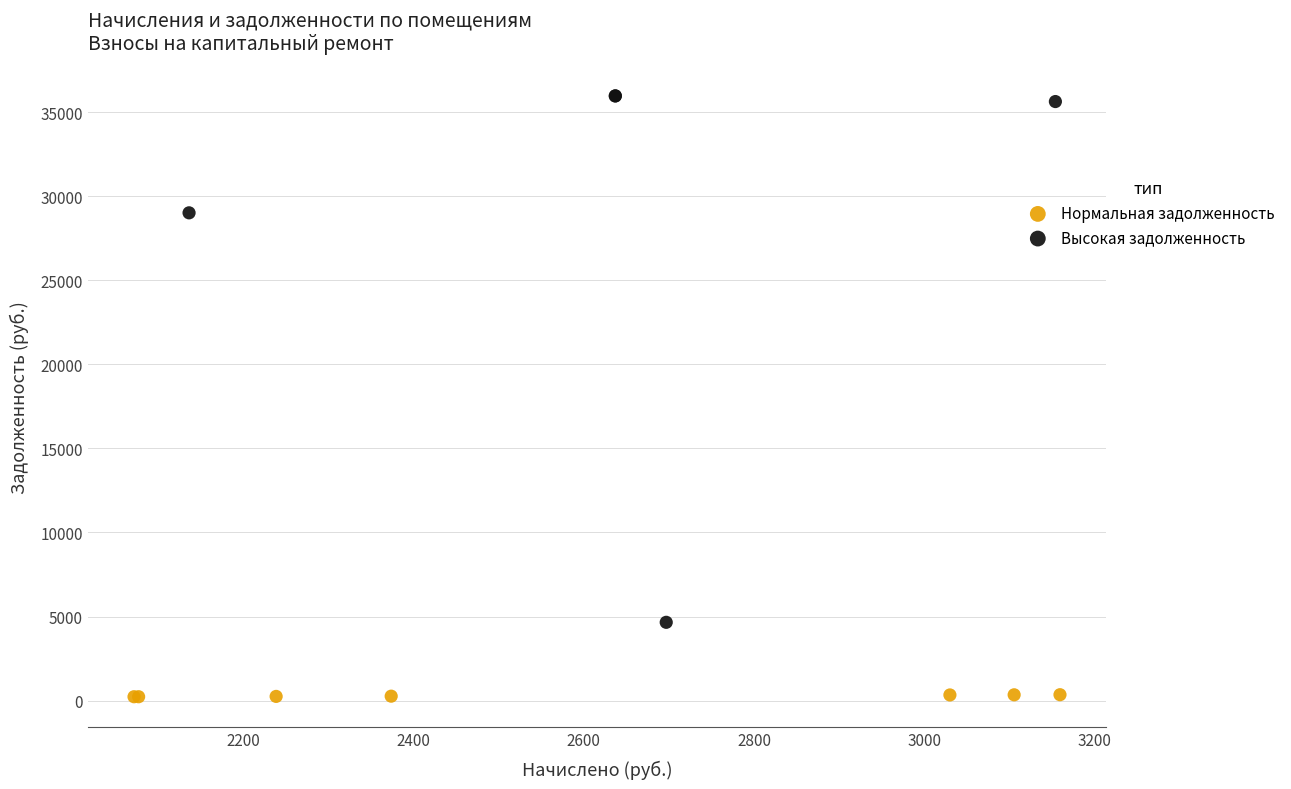

Which series contains the lowest Y value?

Нормальная задолженность